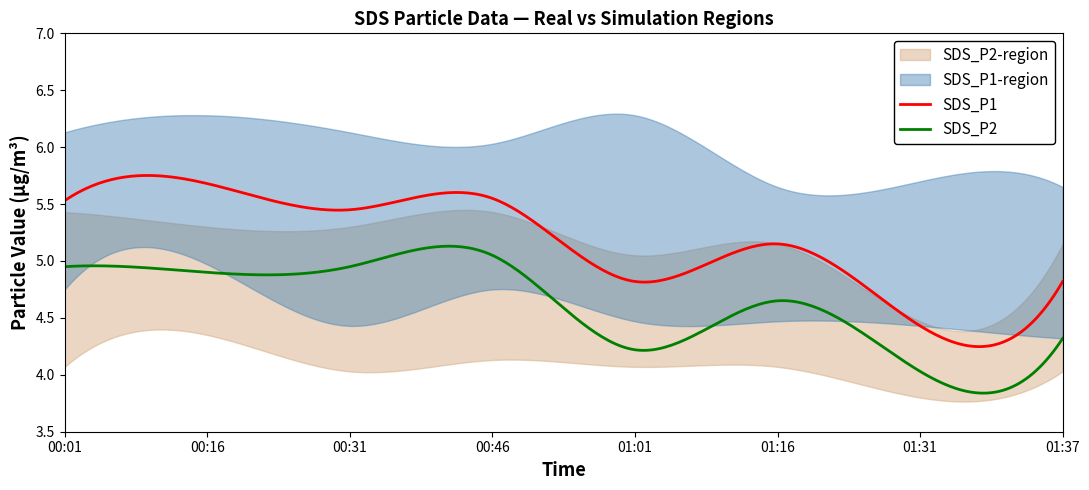

True or false: SDS_P1_lower has a value of 6.9 at 00:01.

False